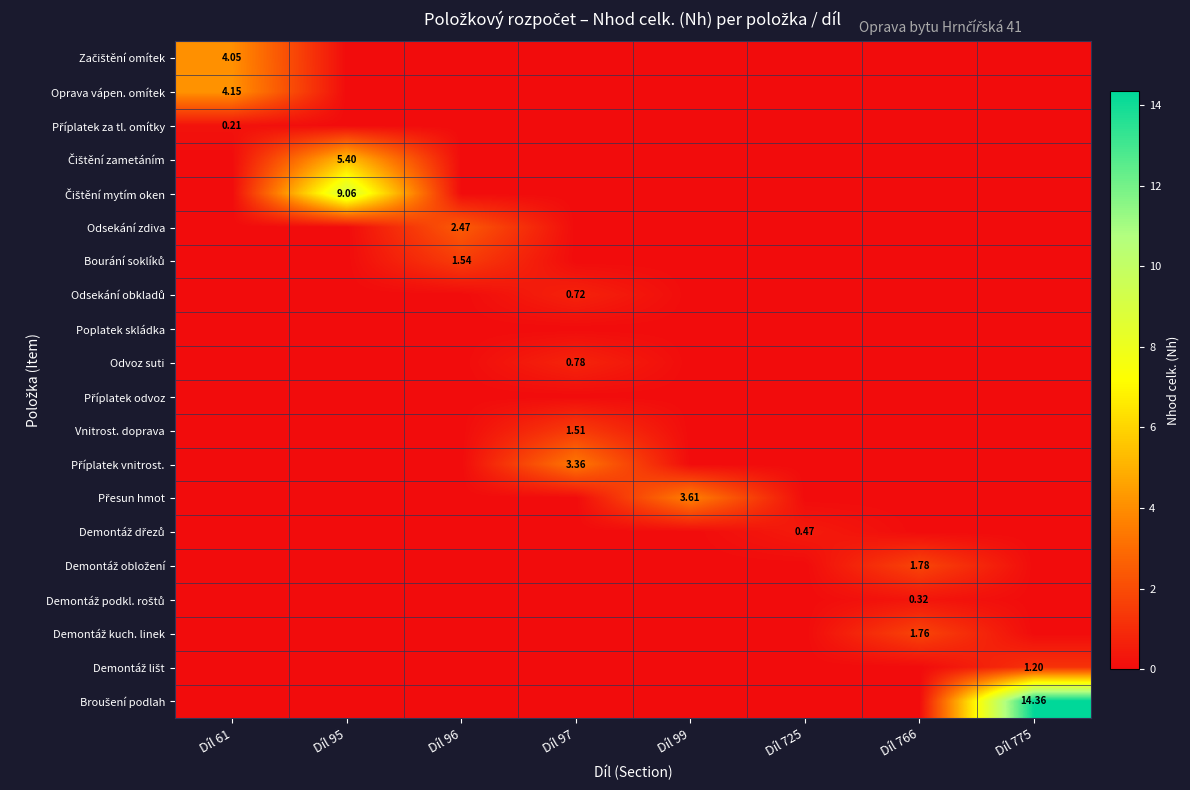

At which category does the chart reach its peak across all series?

Díl 775